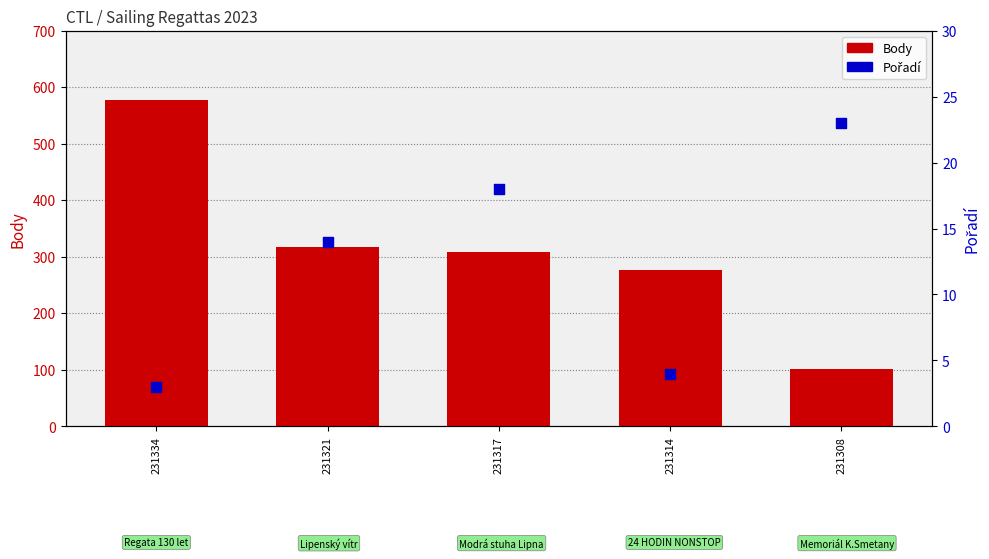

What are all the series names shown in the legend?

Body, Pořadí